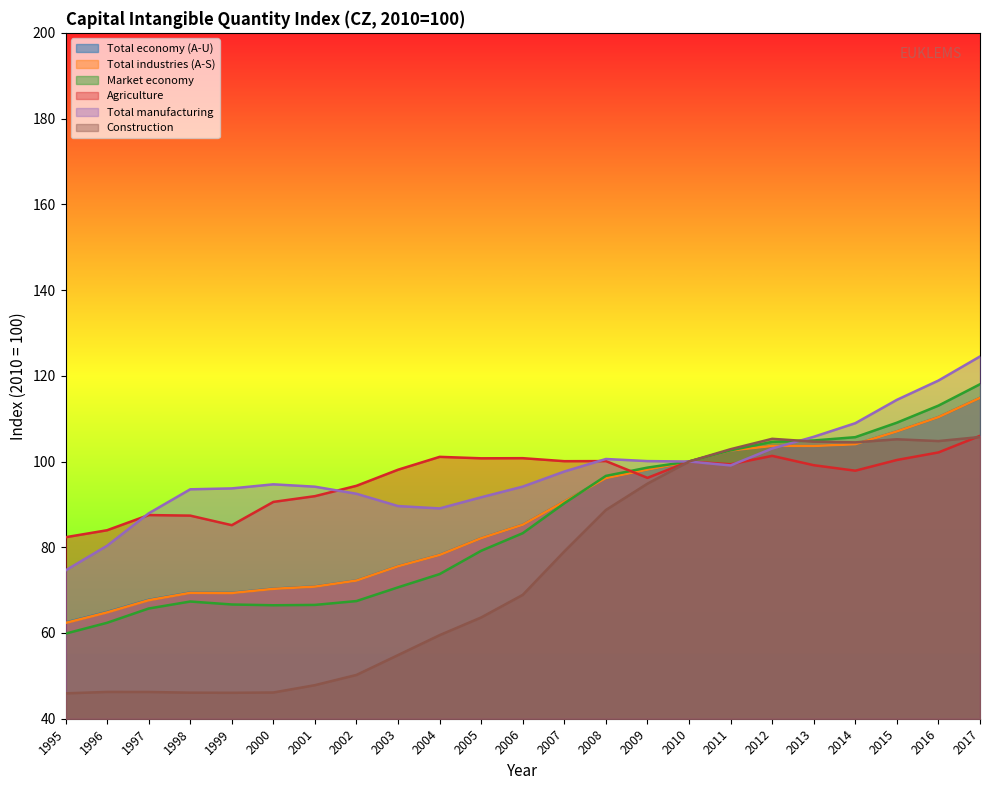

Is the value of Market economy at 1996 greater than the value of Total industries (A-S) at 2001?

No